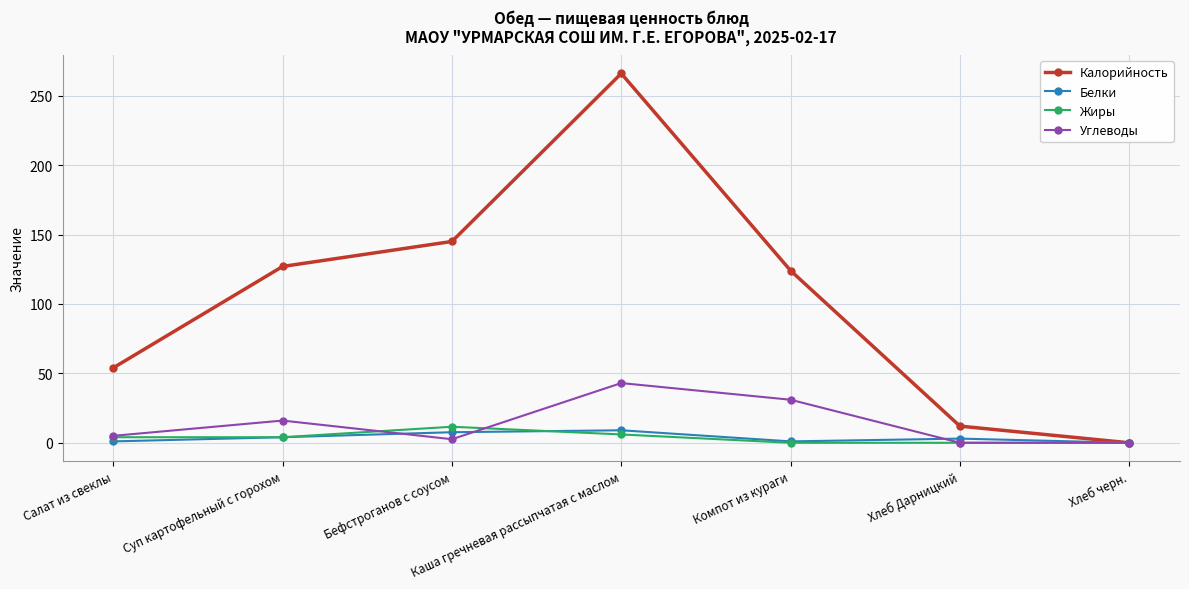

What is the average value of the Калорийность series?

104.0